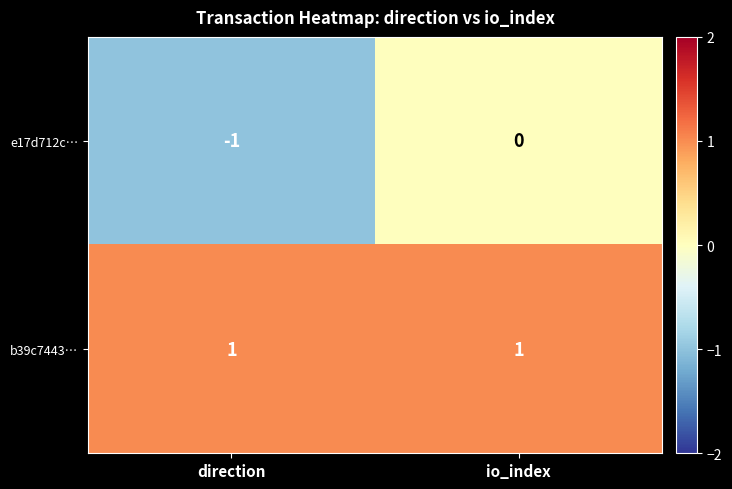

At which category is the sum across all series the highest?

io_index